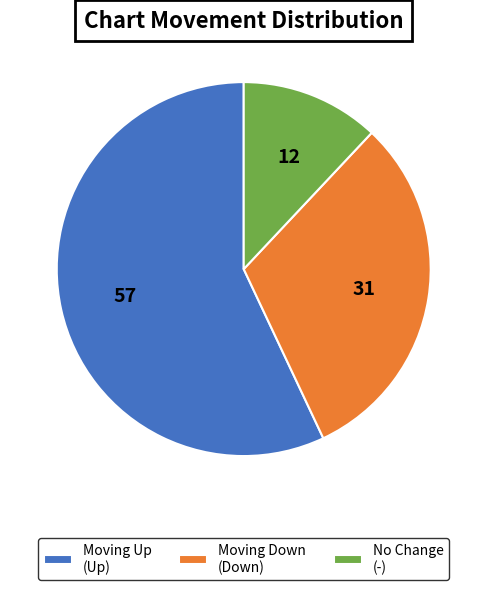

Which category has the smallest portion of the pie?

No Change (-)